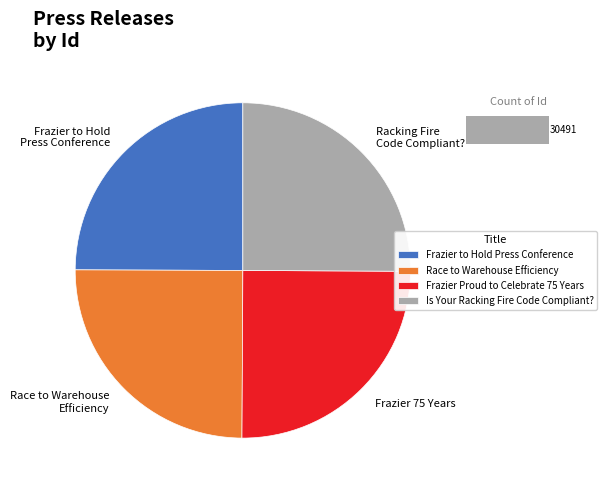

Which slice is the smallest?

Frazier to Hold Press Conference at MODEX